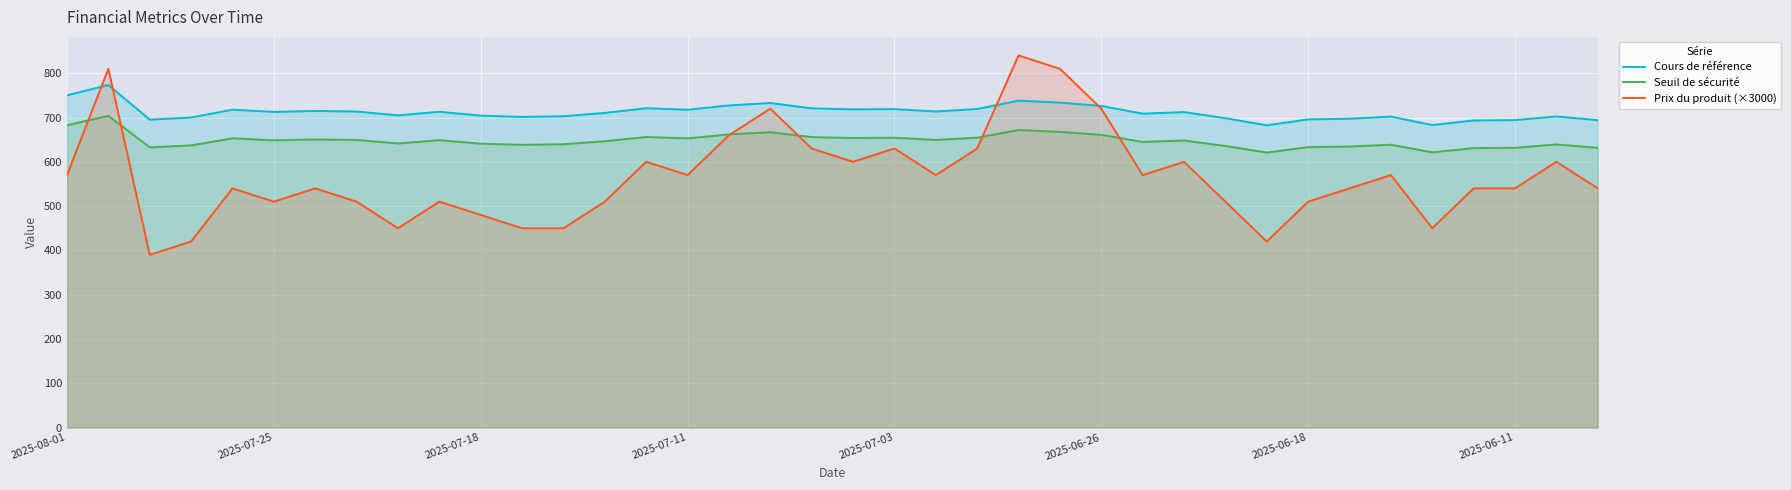

Rank the series by their average value, from highest to lowest.

Cours de référence, Seuil de sécurité, Prix du produit (×3000)